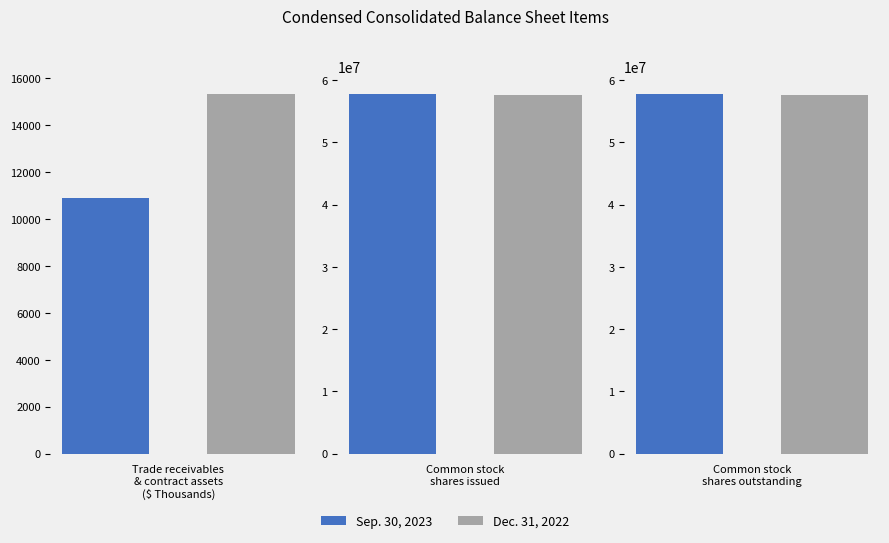

How many data points does each series have?

3